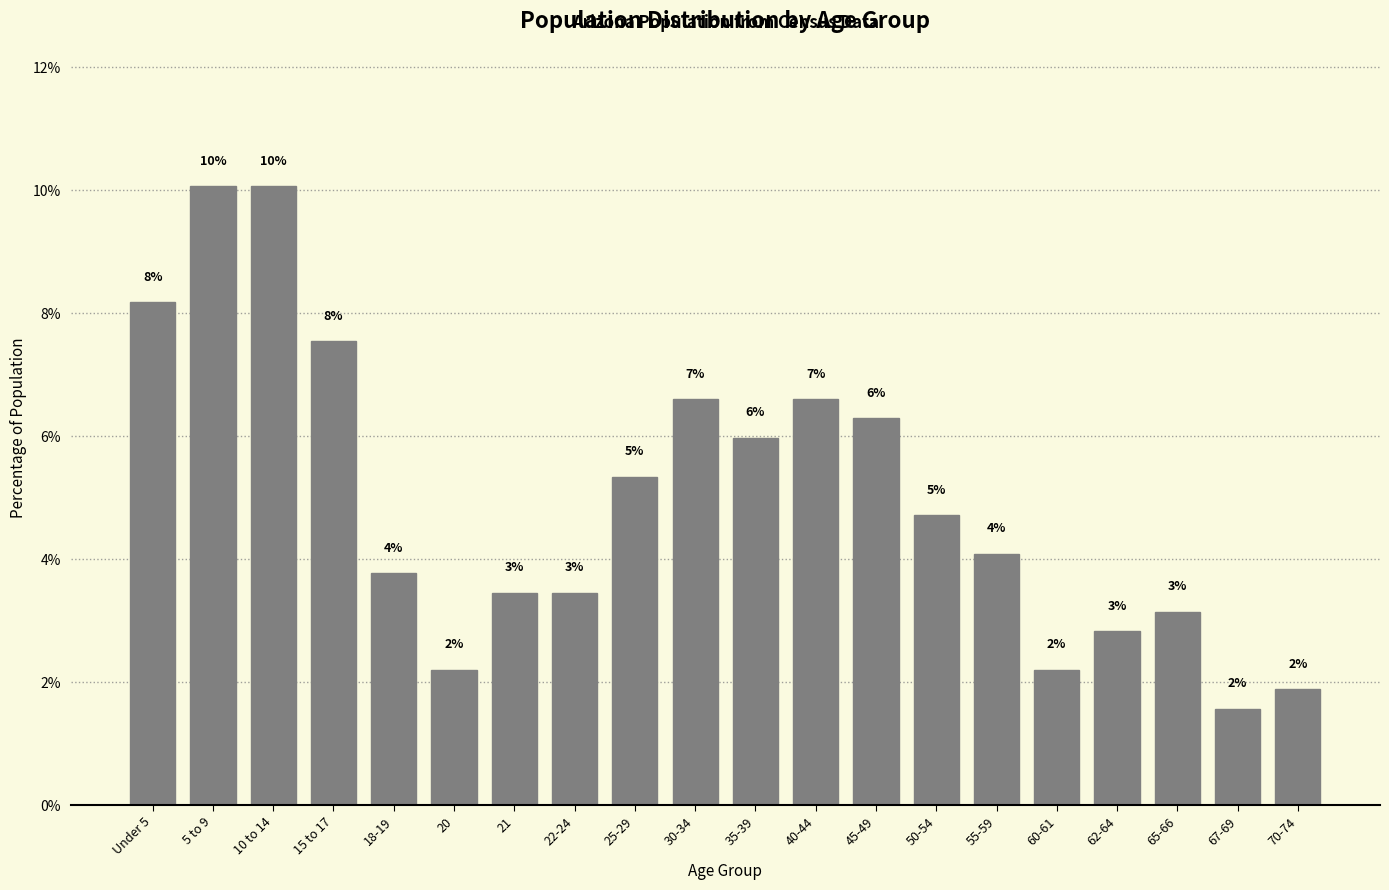

How many bars are there in total?

20